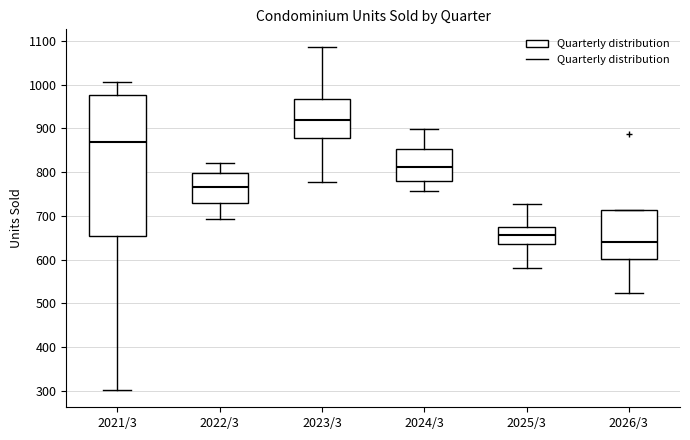

Where does the upper whisker of the box for 2025/3 end on the y-axis? The values are not printed on the chart, so give them approximately, as read against the axis.

730